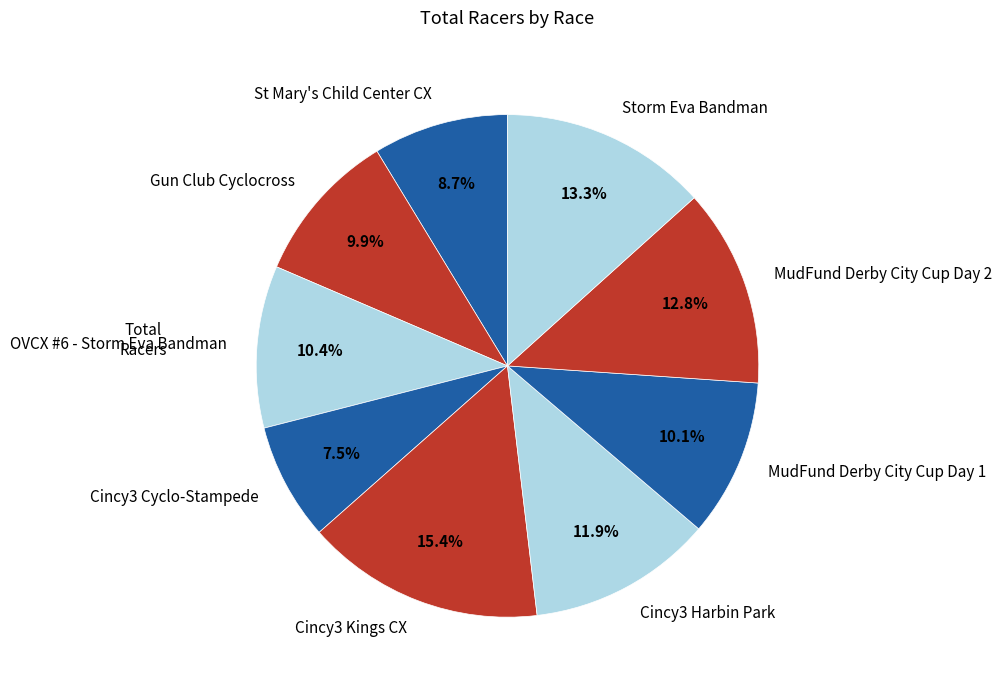

How many segments does this pie chart have?

9